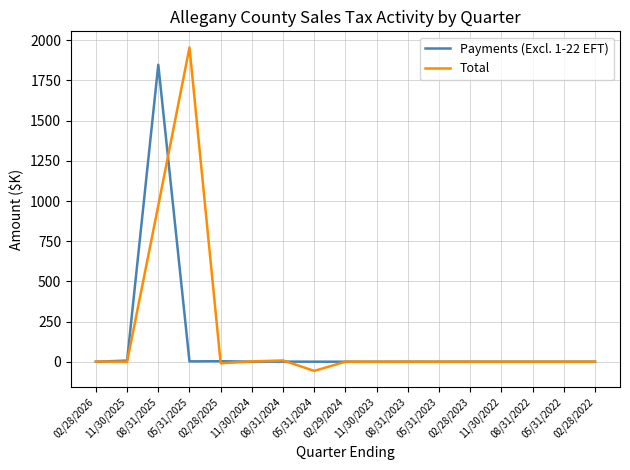

The value of Total at 02/28/2023 is 0.1. True or false?

True